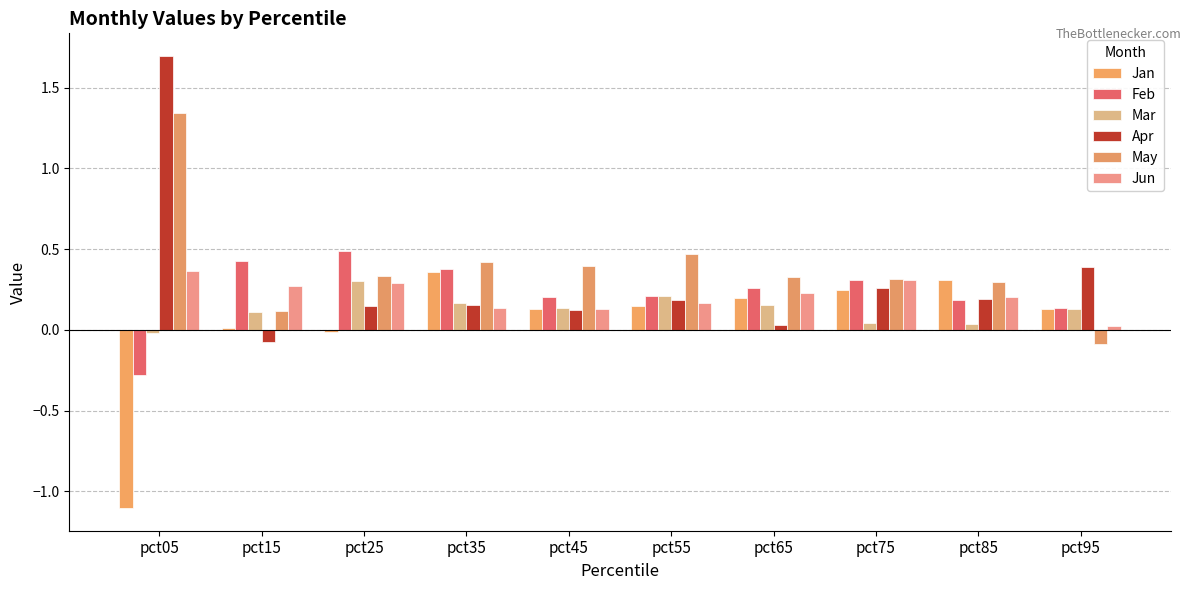

True or false: Apr has a value of 0.4 at pct95.

True